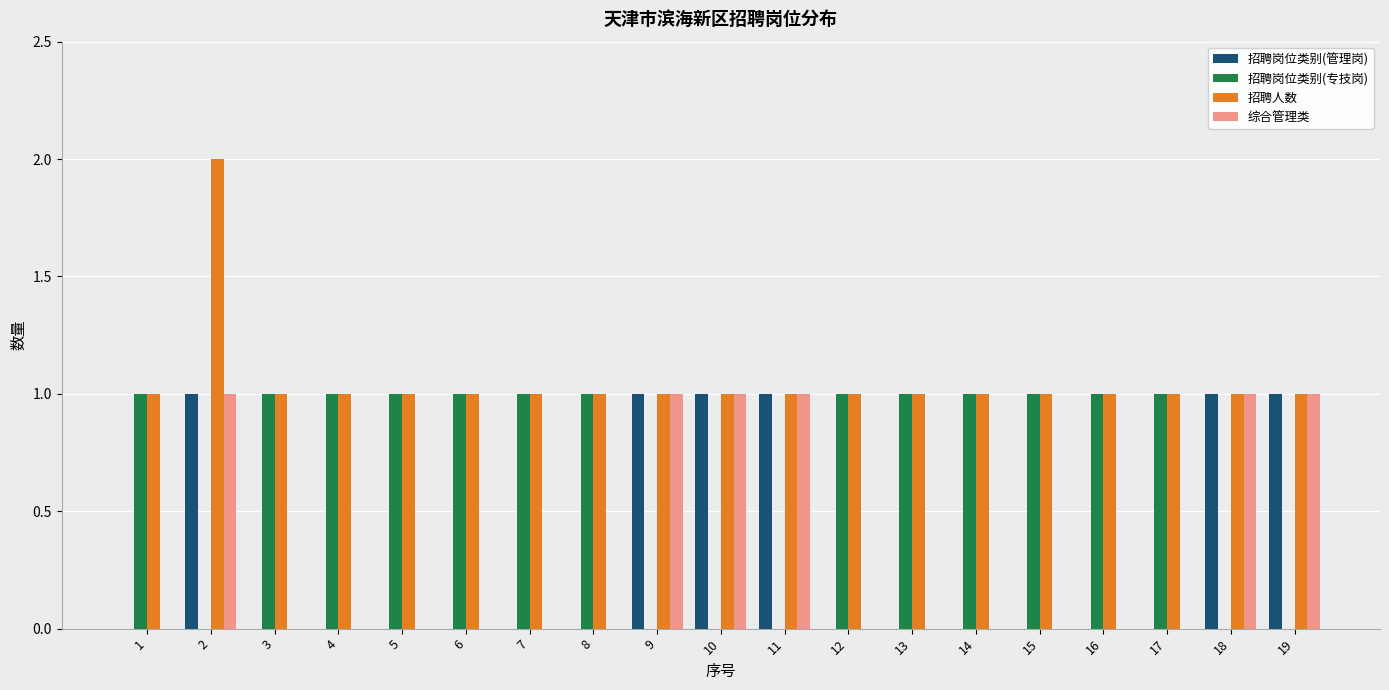

Does the chart contain stacked bars?

No